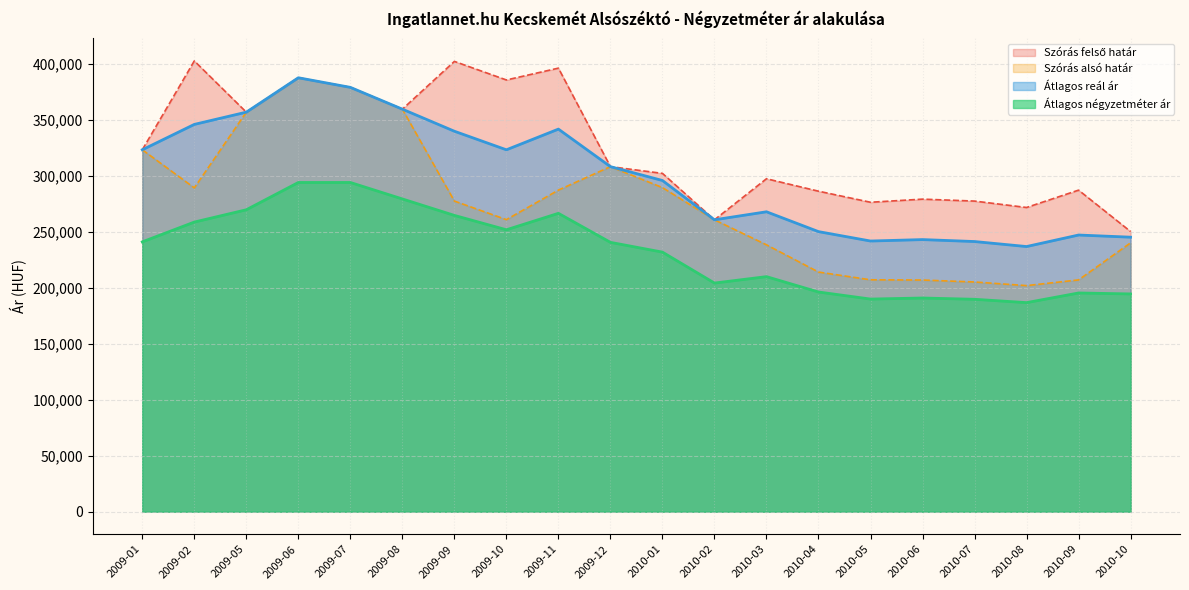

Where is the first local maximum for Átlagos reál ár?

2009-06